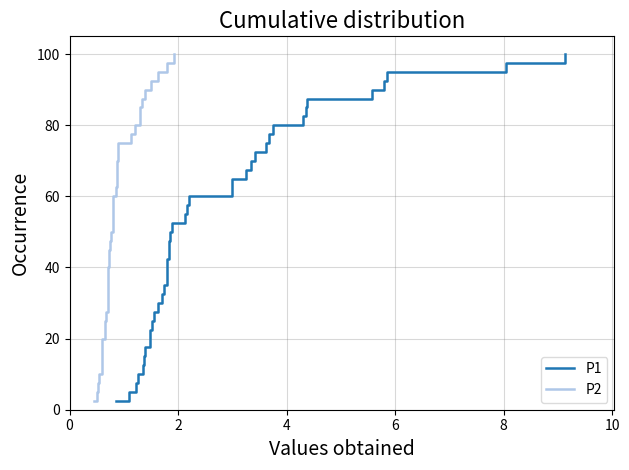

What is the highest value of the P2 series?

100.0